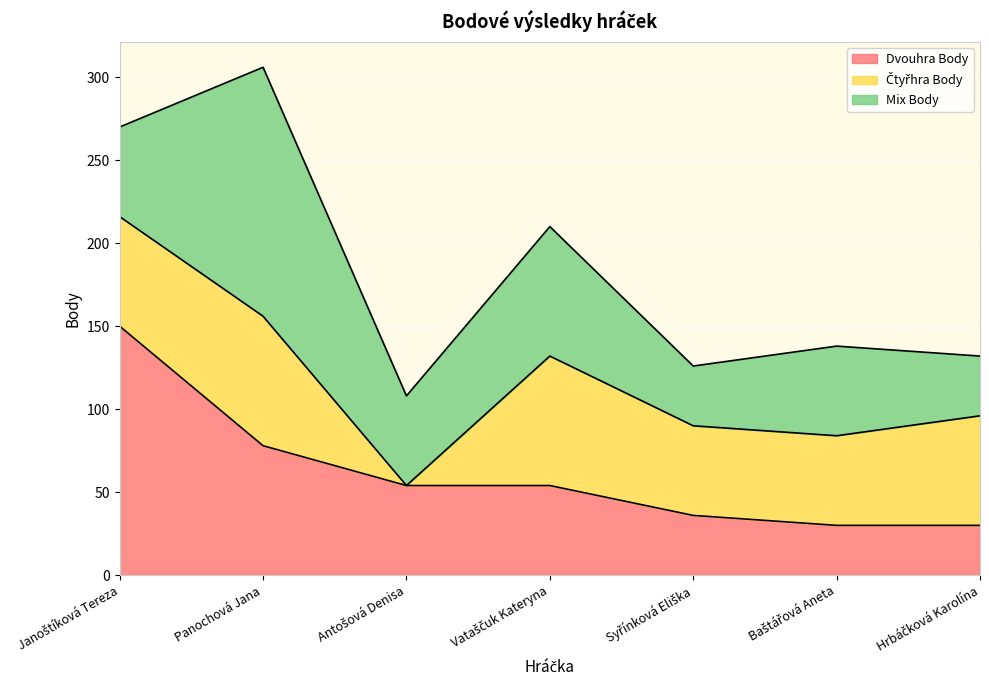

What is the difference between the second highest and second lowest values in the Dvouhra Body series?

48